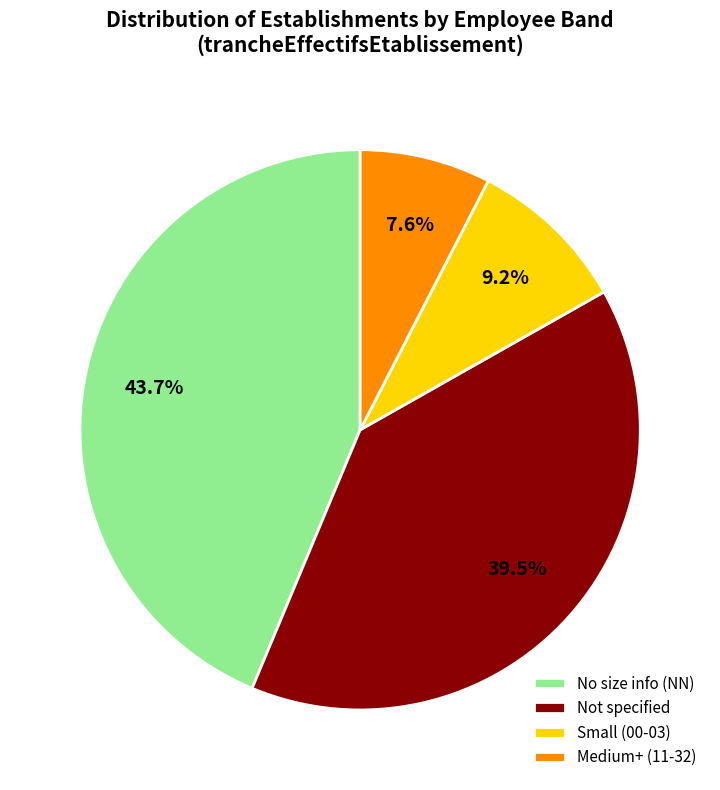

How many segments does this pie chart have?

4